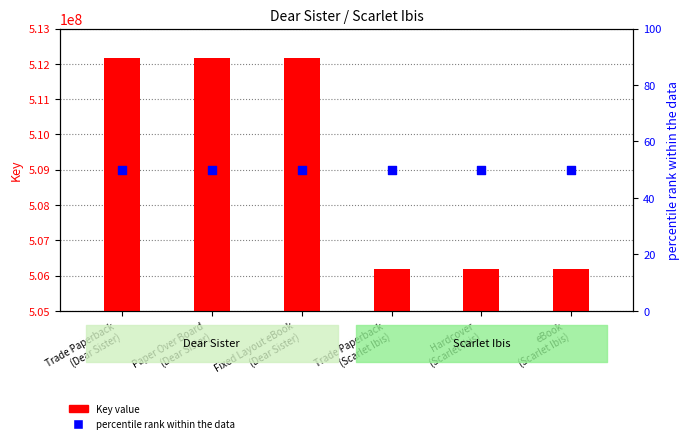

Which series reaches the maximum Y coordinate?

Key value